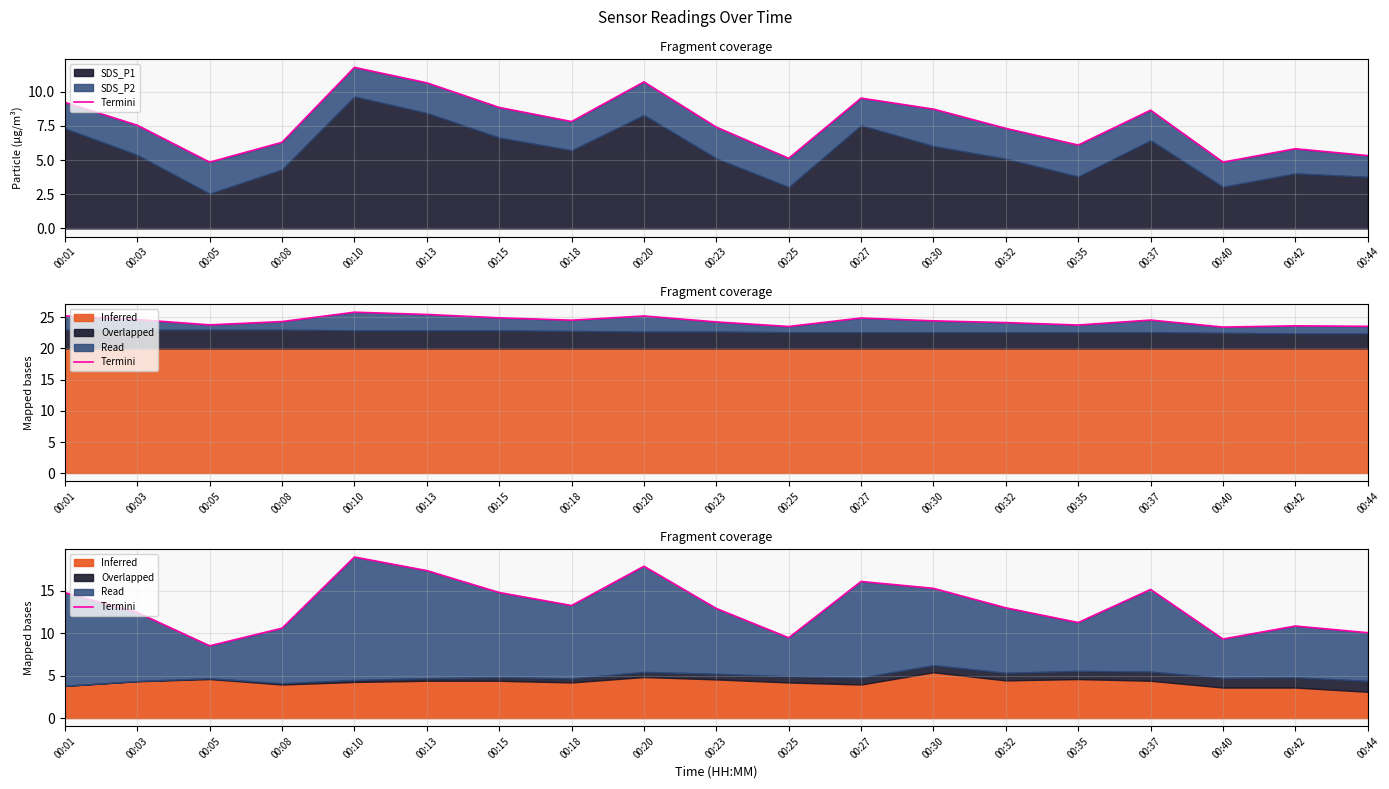

At which category does the chart reach its peak across all series?

00:10